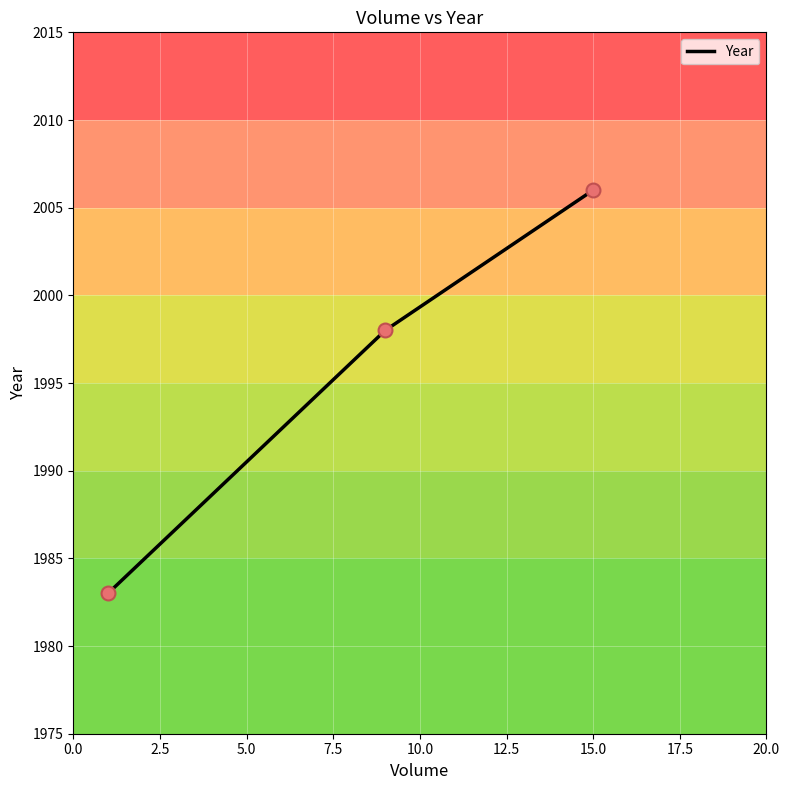

Approximately how many times larger is the value at 2.5 compared to 5.0?

1.0